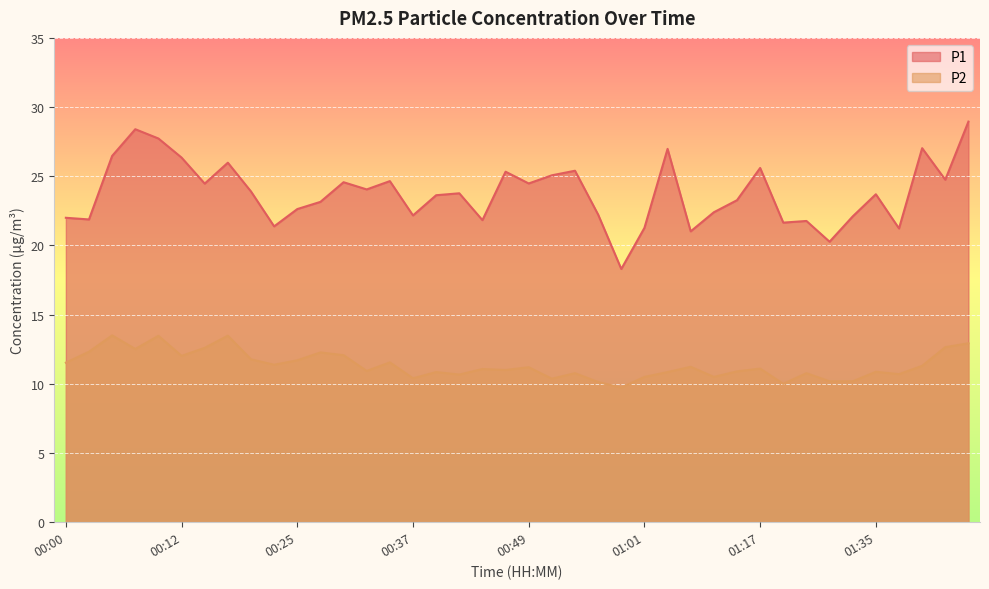

Is the value of P2 at 00:00 greater than the value of P1 at 00:15?

No